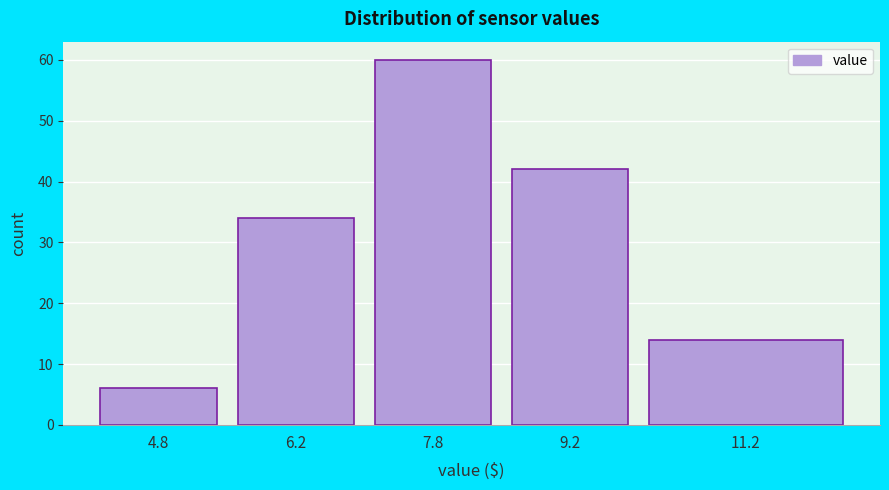

Reading left to right, what are all the values shown in this chart?

4.8=6	6.2=34	7.8=60	9.2=42	11.2=14